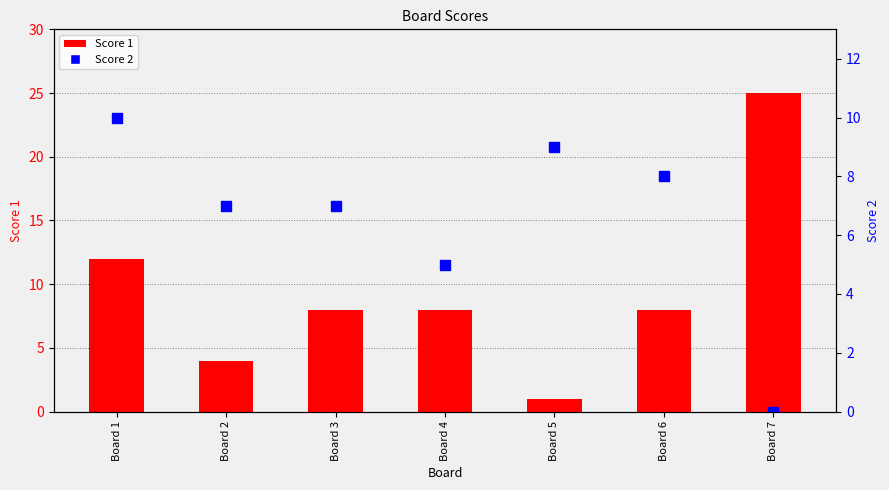

Reading left to right, what are all the values shown in this chart?

Score 1: 12	4	8	8	1	8	25
Score 2: 10	7	7	5	9	8	0